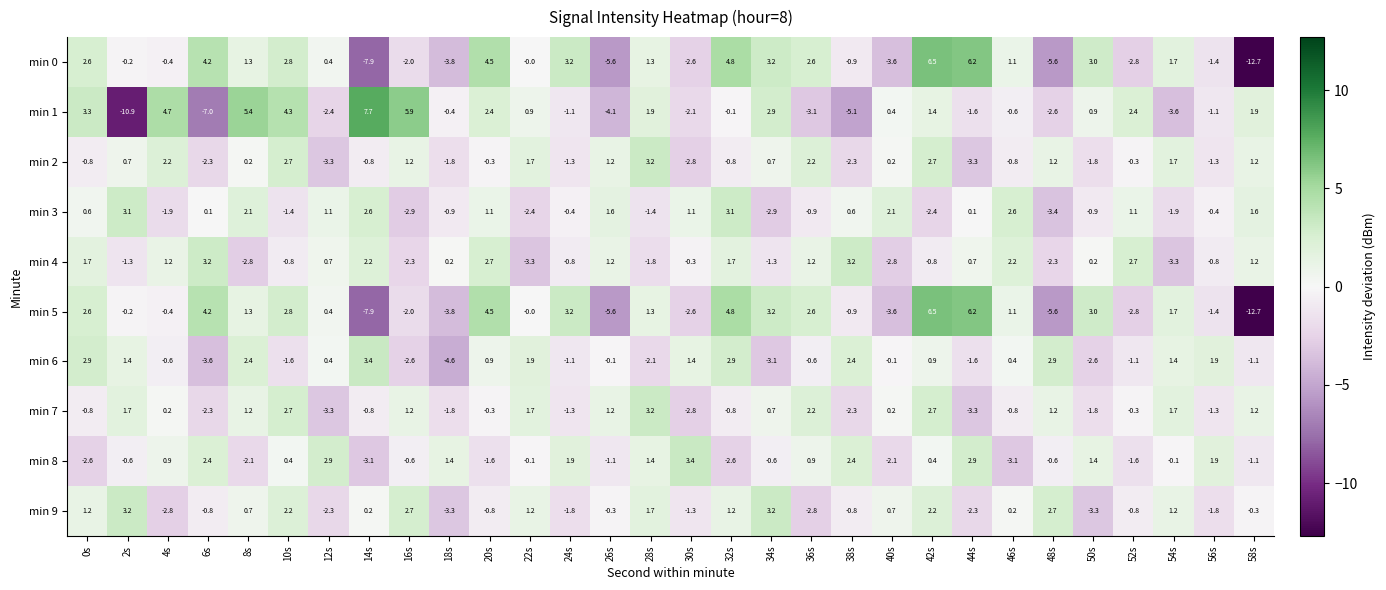

Where is min 5 nearest to the value -3?

52s